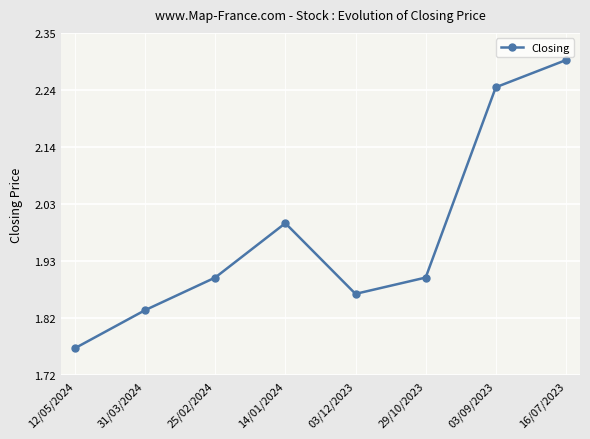

What is the difference between the values at 03/09/2023 and 12/05/2024?

0.5